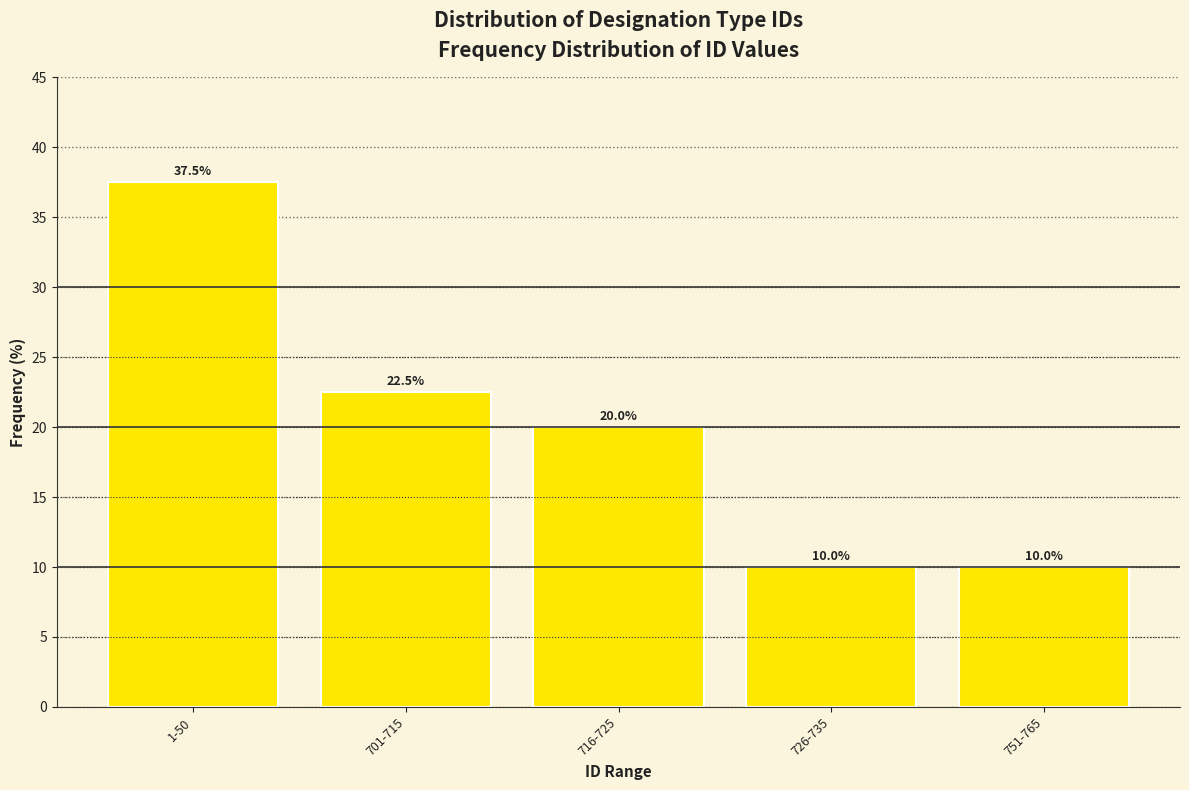

Reading left to right, extract all data points from this chart.

1-50=37.5	701-715=22.5	716-725=20.0	726-735=10.0	751-765=10.0